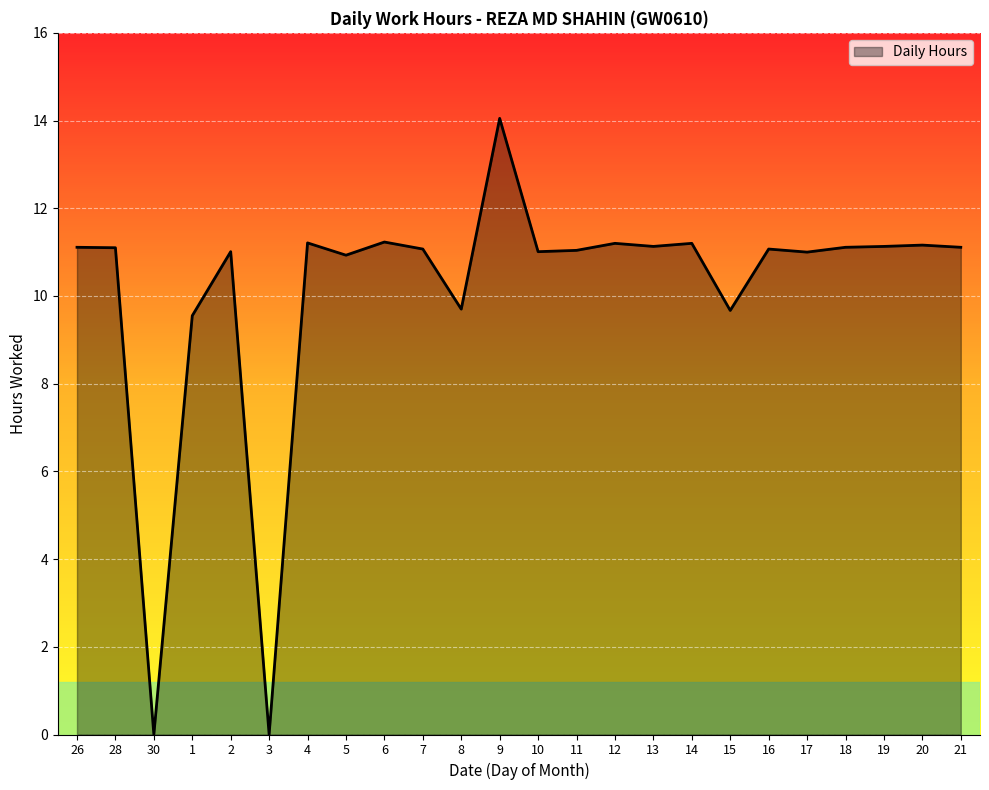

The value at 4 is 11.2. True or false?

True